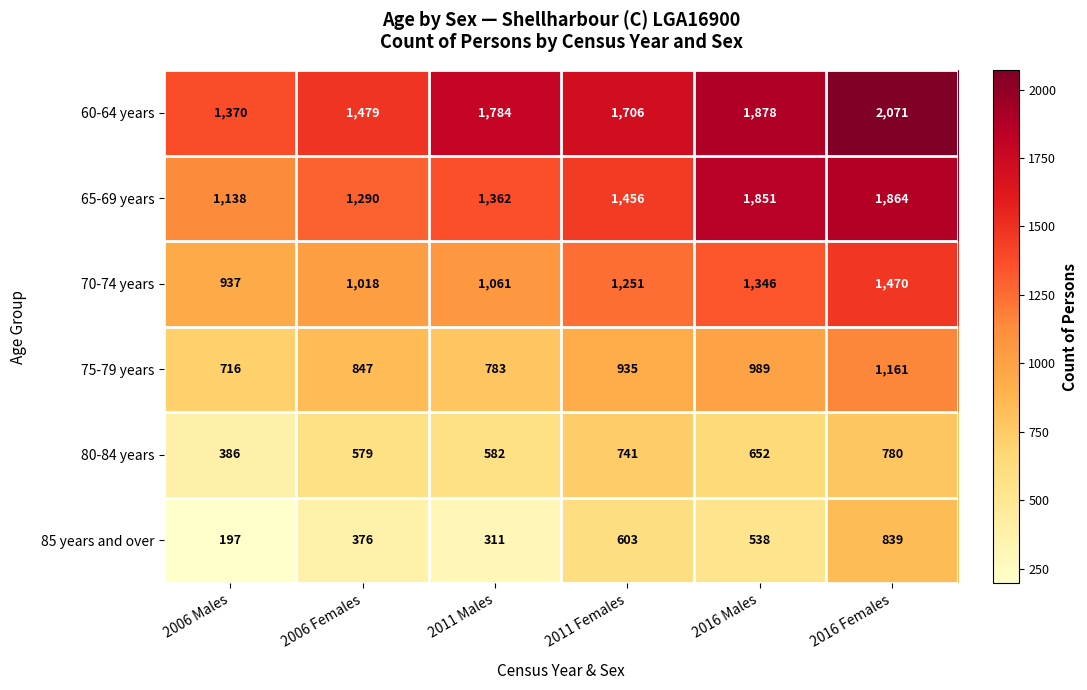

At 2011 Males, list the series in order from smallest to largest.

85 years and over, 80-84 years, 75-79 years, 70-74 years, 65-69 years, 60-64 years